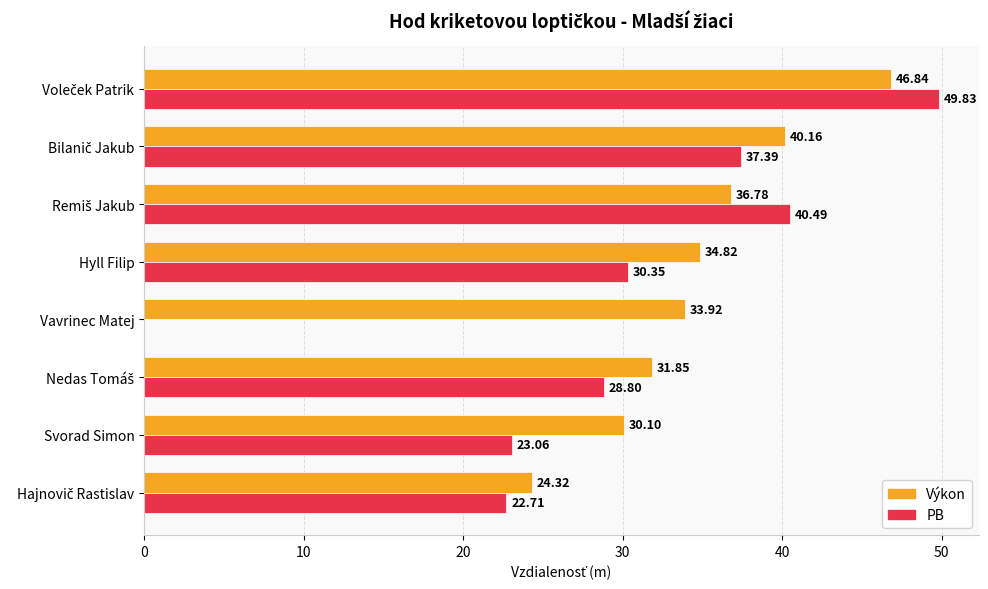

Which series has the largest total across all categories?

Výkon